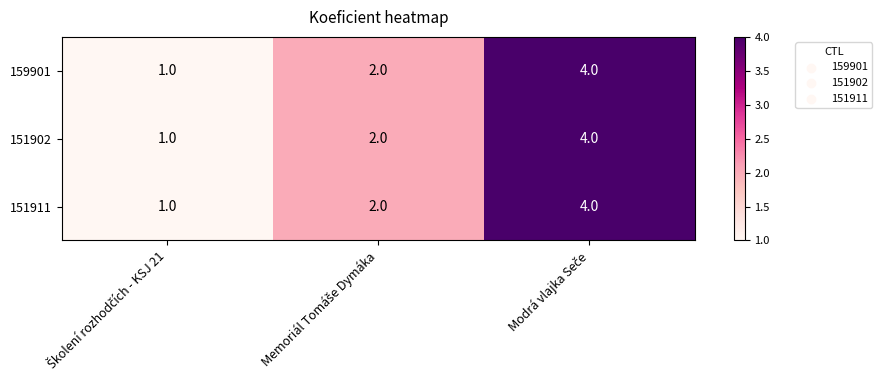

How many 159901 values are between 1 and 4?

3